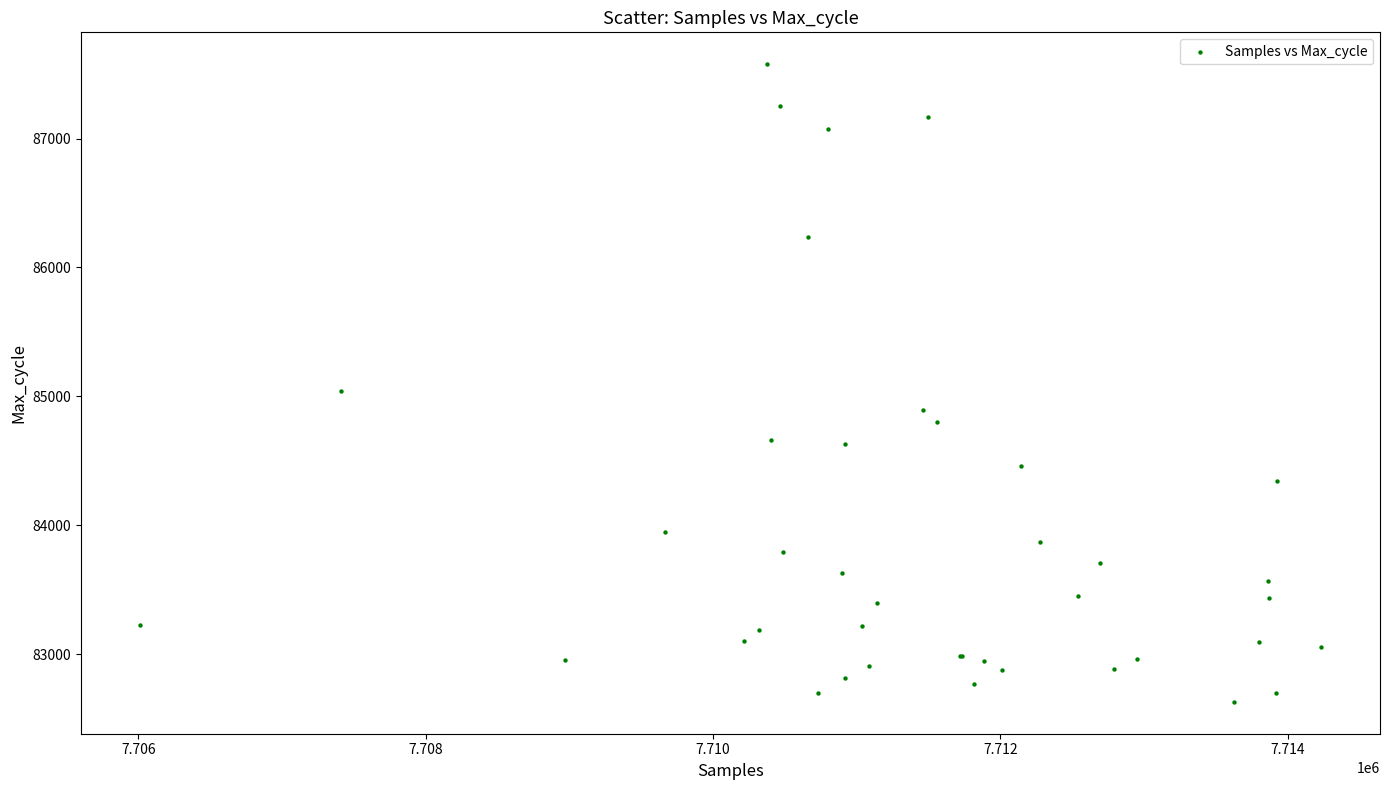

What Y value in the scatter plot is closest to 85104?

85045